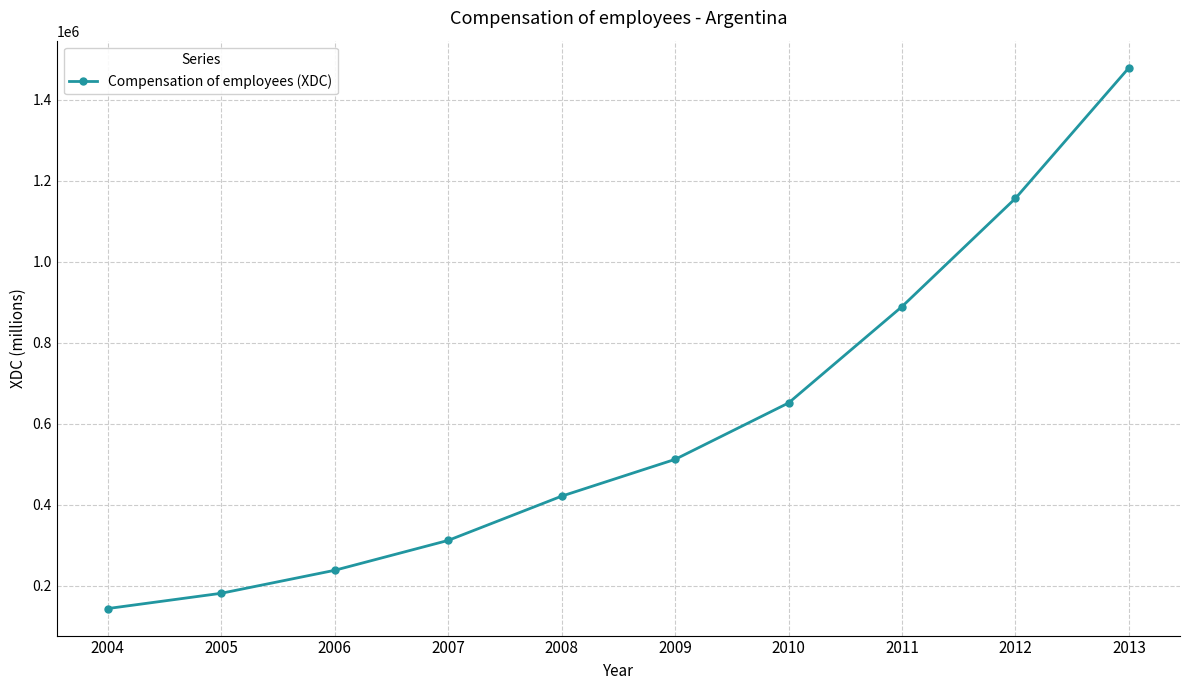

What is the difference between the values at 2010 and 2007?

339221